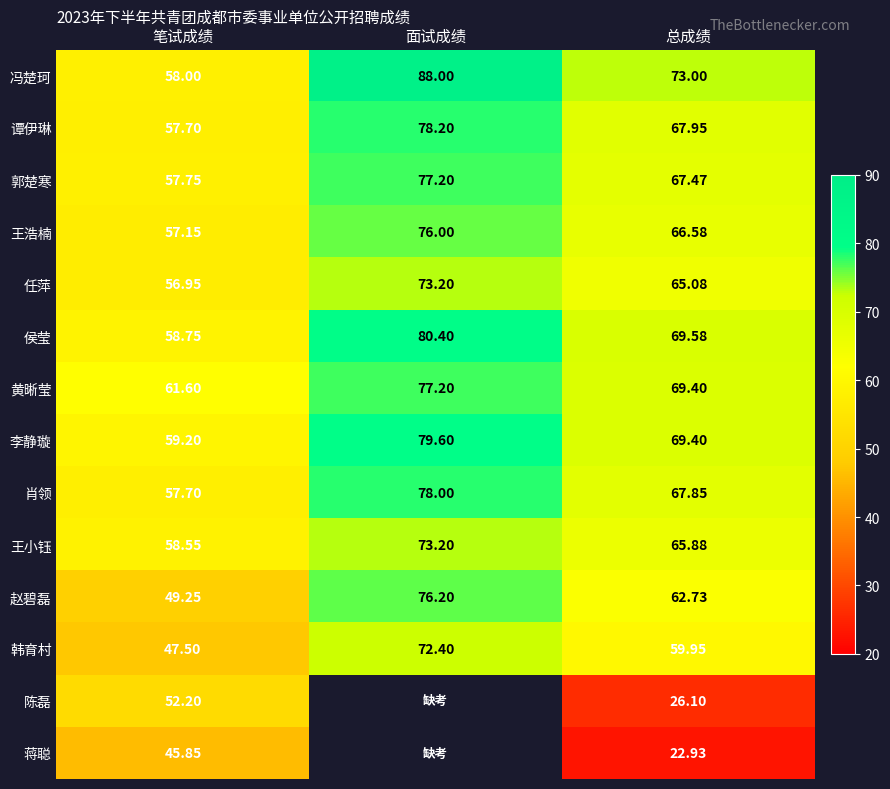

Is the value of 王小钰 at 总成绩 greater than the value of 赵碧磊 at 总成绩?

Yes